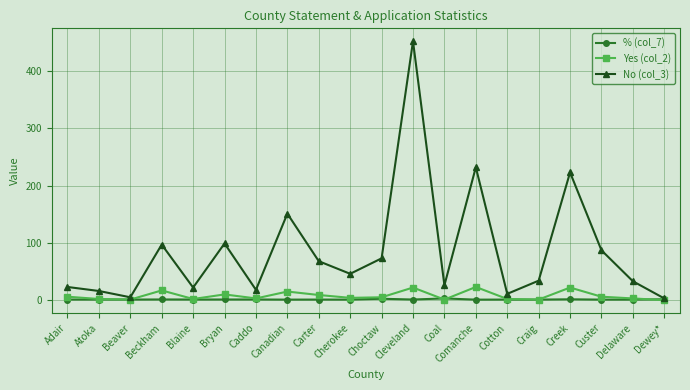

What position from the right is Cherokee?

11